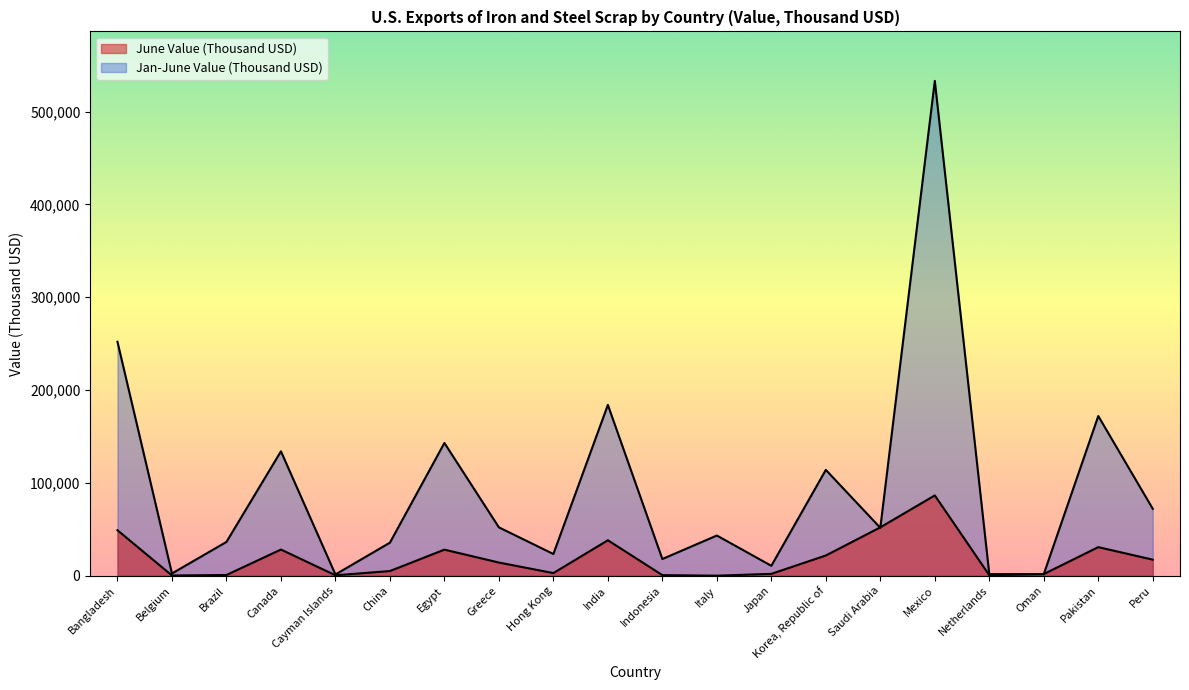

What is the difference between the June Value (Thousand USD) values at Mexico and Brazil?

85731